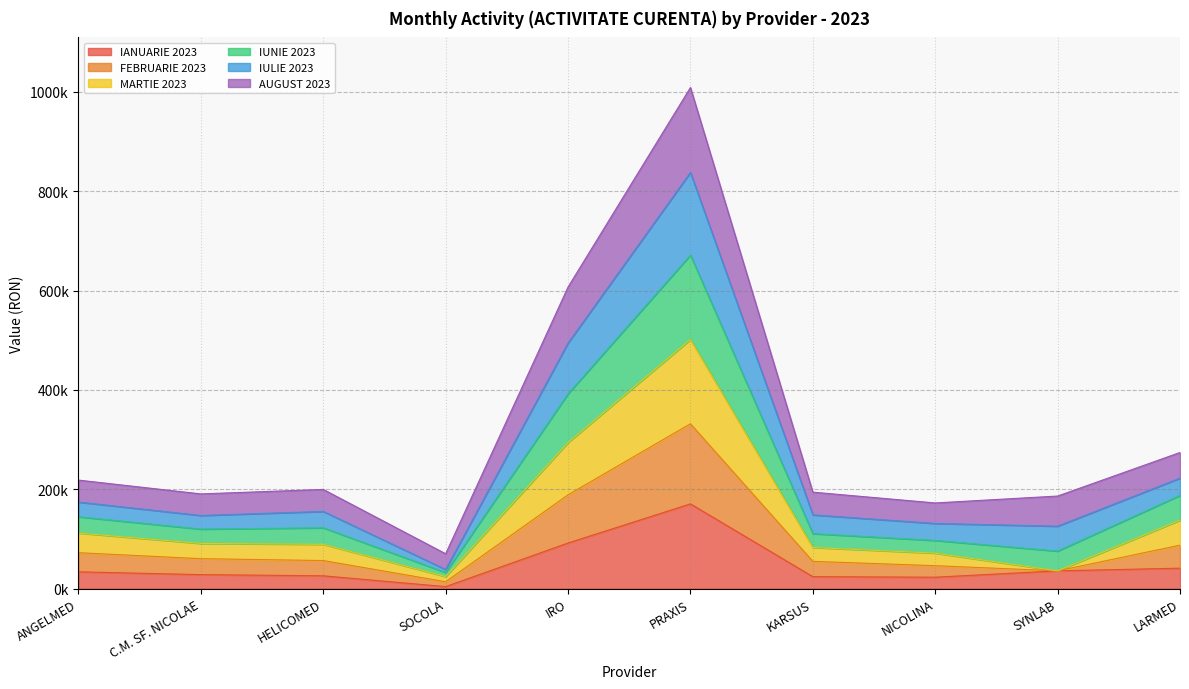

What are all the series names shown in the legend?

IANUARIE 2023, FEBRUARIE 2023, MARTIE 2023, IUNIE 2023, IULIE 2023, AUGUST 2023